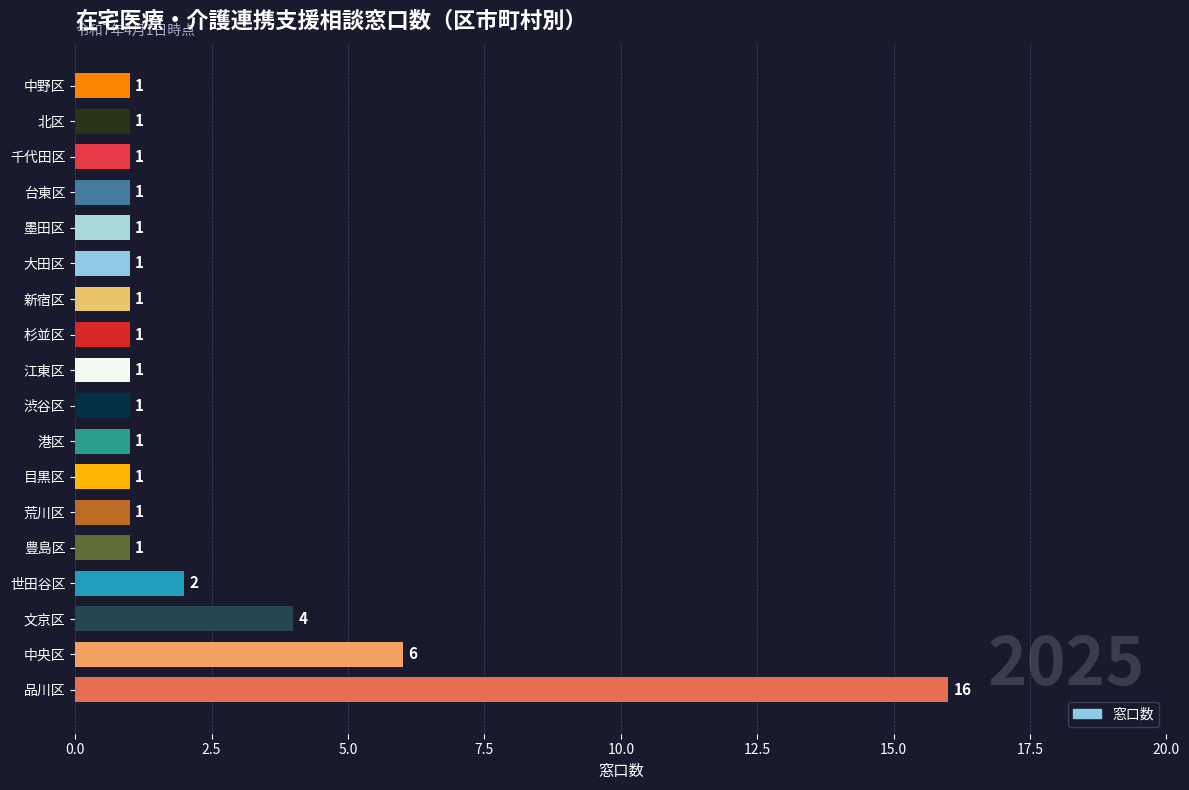

What is the ratio of the value at 新宿区 to the value at 世田谷区?

0.5